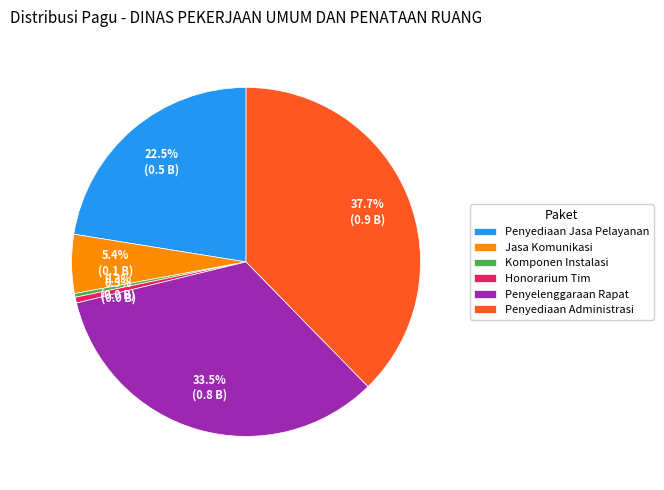

Count the number of slices in the pie.

6